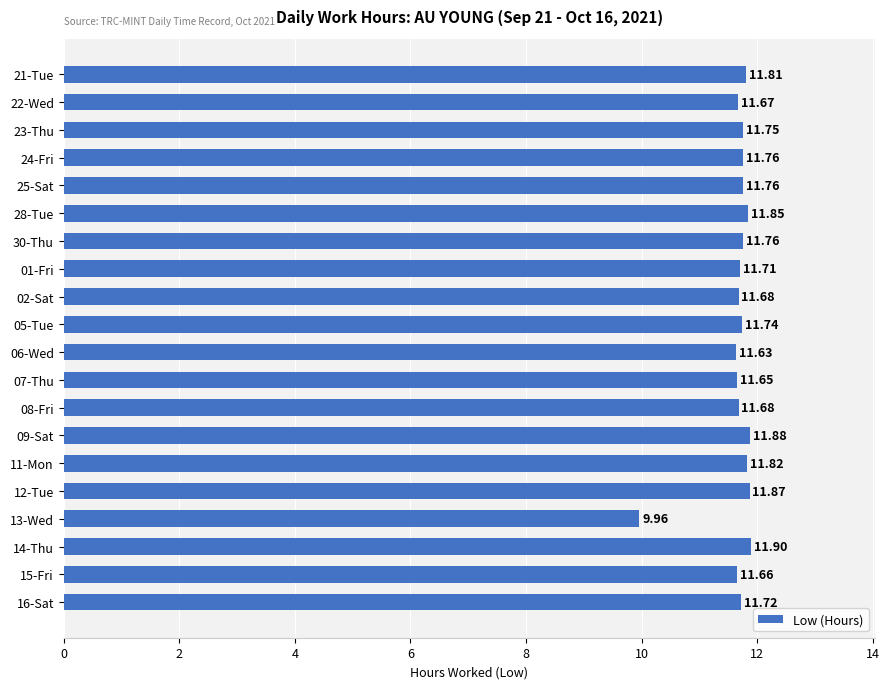

What is the sum of the values at 15-Fri and 01-Fri?

23.4